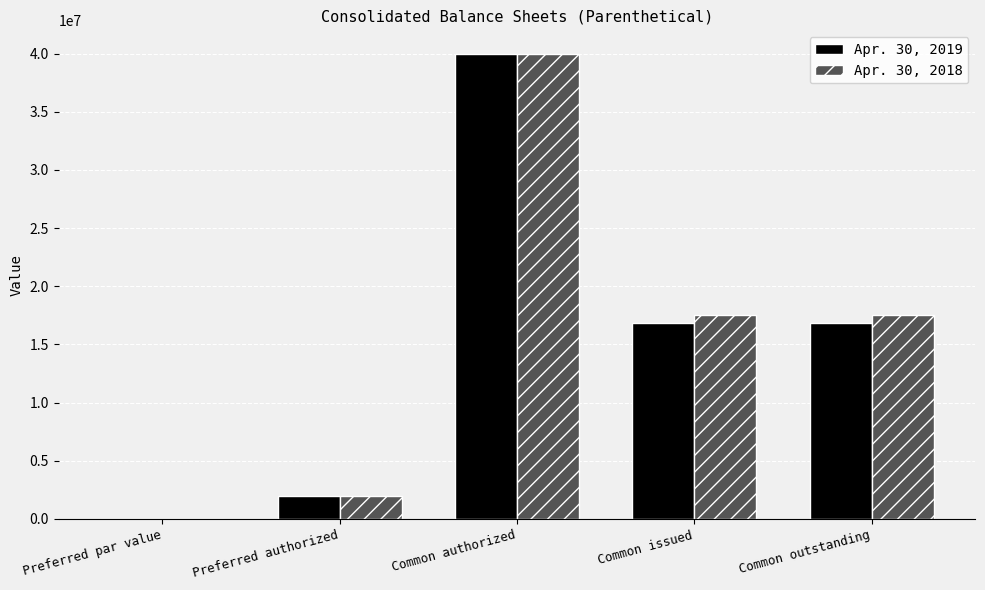

The value of Apr. 30, 2018 at Common authorized is 27061061. True or false?

False